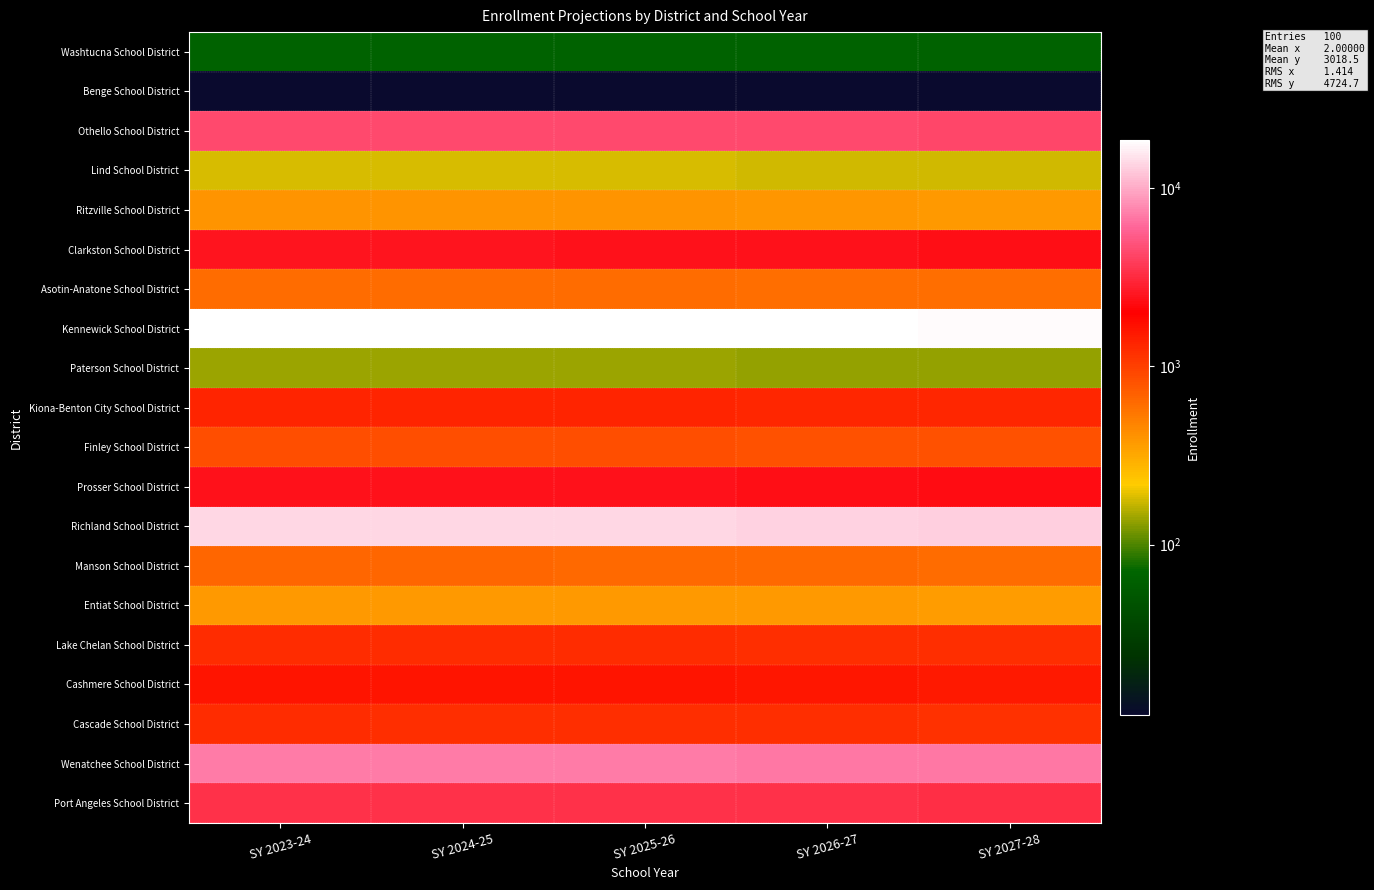

At how many categories does at least one series exceed 15196?

5